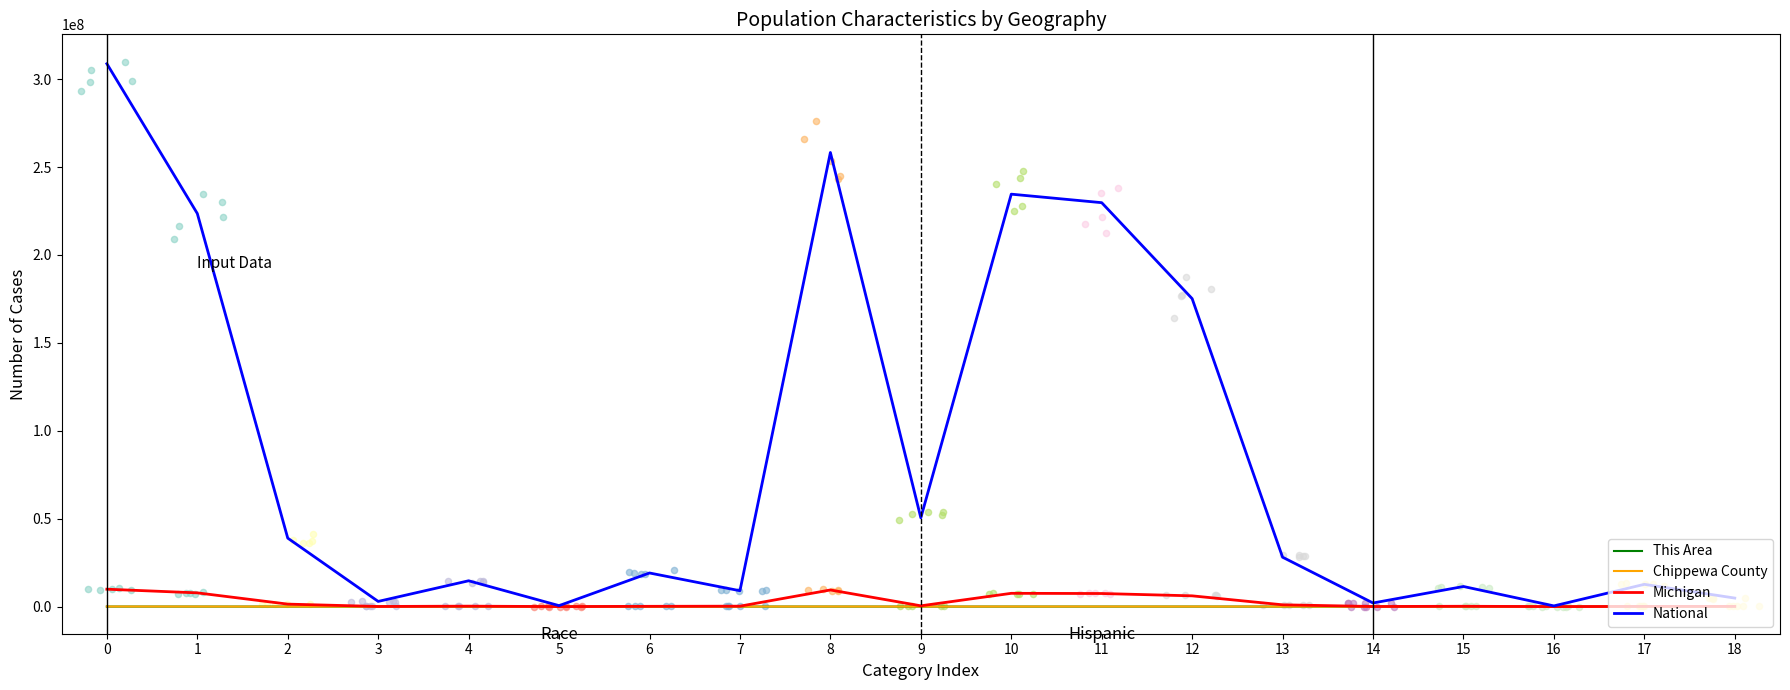

Which series contains the lowest Y value?

This Area